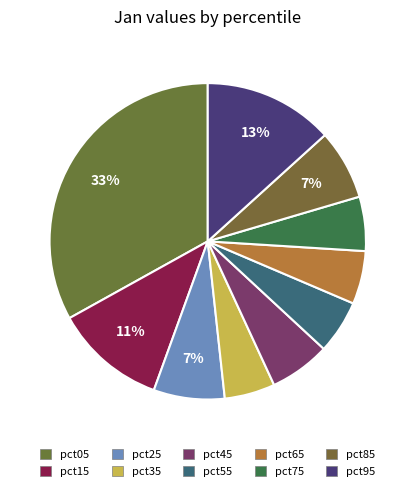

Which category has the smallest portion of the pie?

pct35